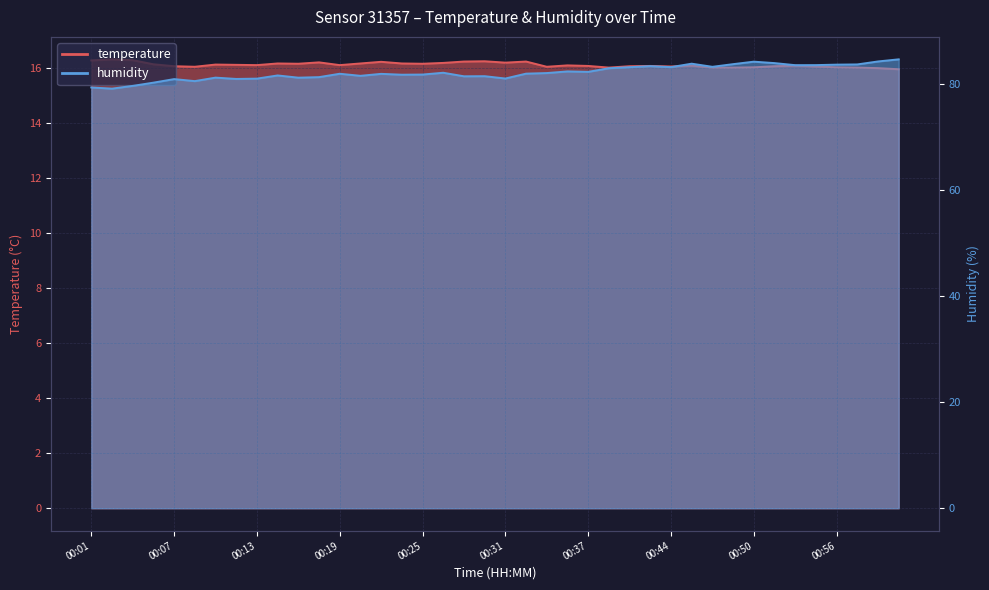

At which category does temperature reach its first local peak?

00:02